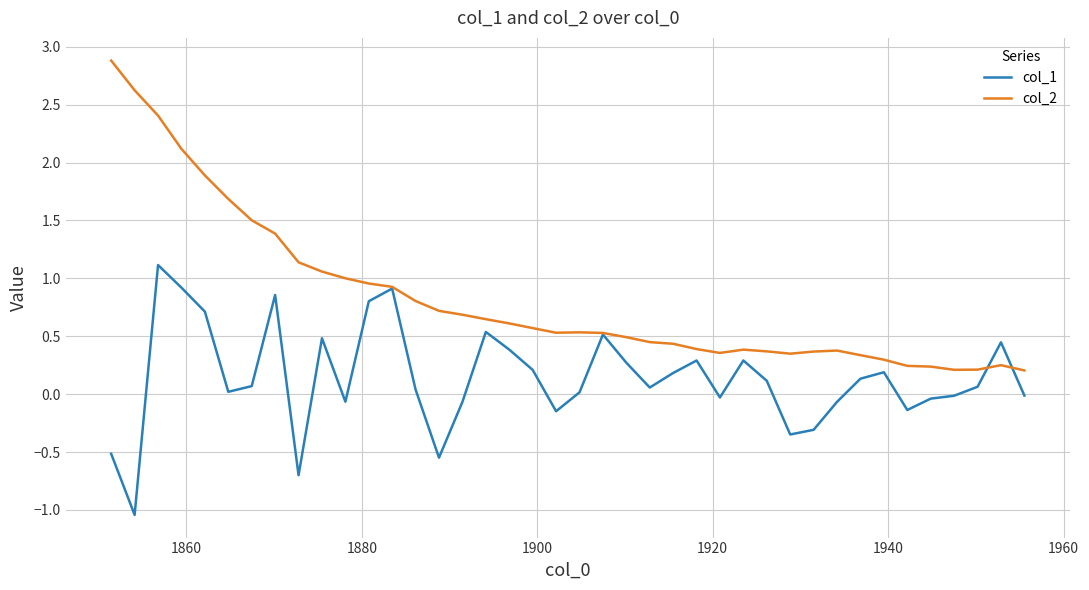

Rank the series by their average value, from lowest to highest.

col_1, col_2